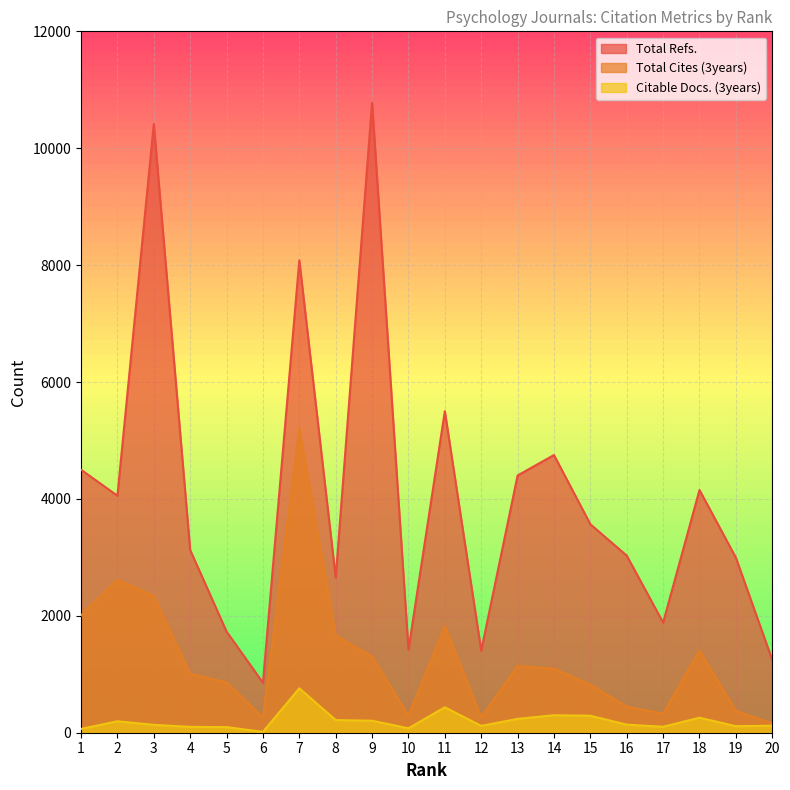

True or false: Citable Docs. (3years) has more than 2 interior local peaks.

True